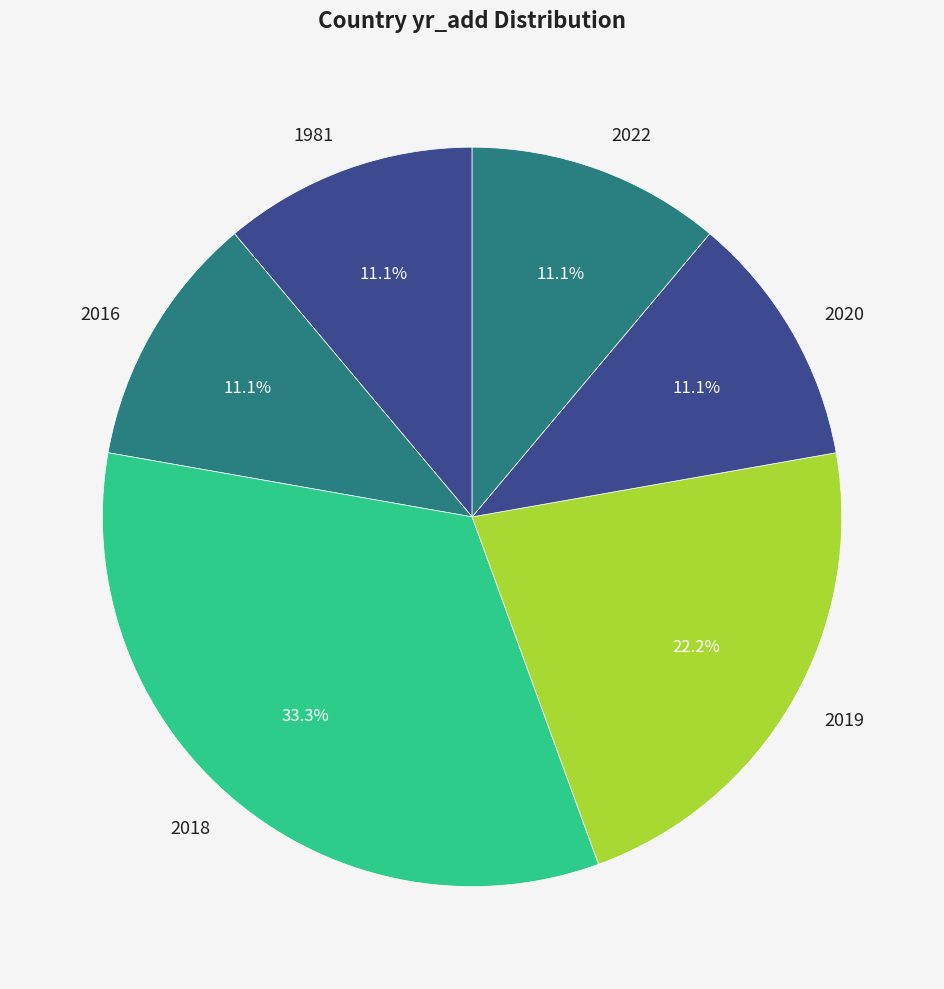

Approximately how many times larger is the value at 2020 compared to 2019?

0.5